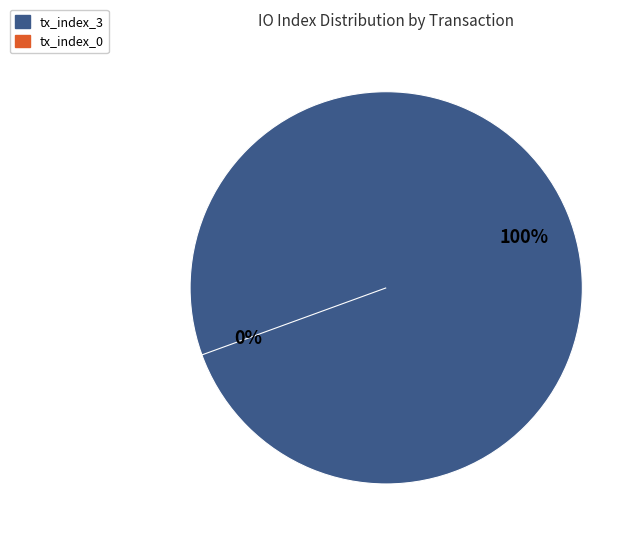

How many slices are in this pie chart?

2